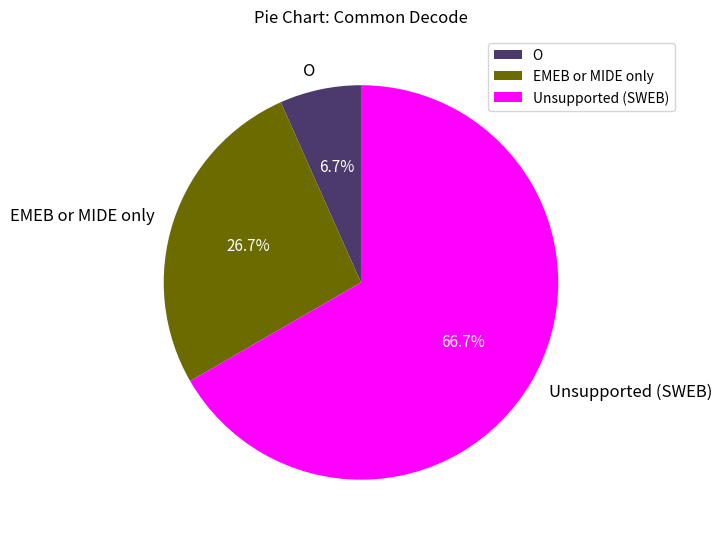

What is the largest slice in the pie chart?

Unsupported (SWEB)